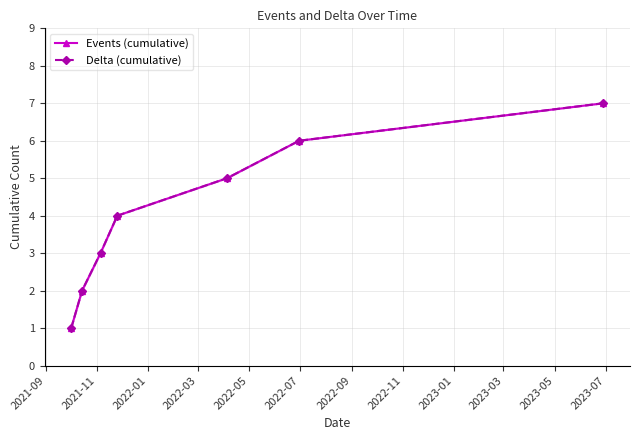

What is the difference between the Delta (cumulative) values at 2022-05 and 2022-03?

1